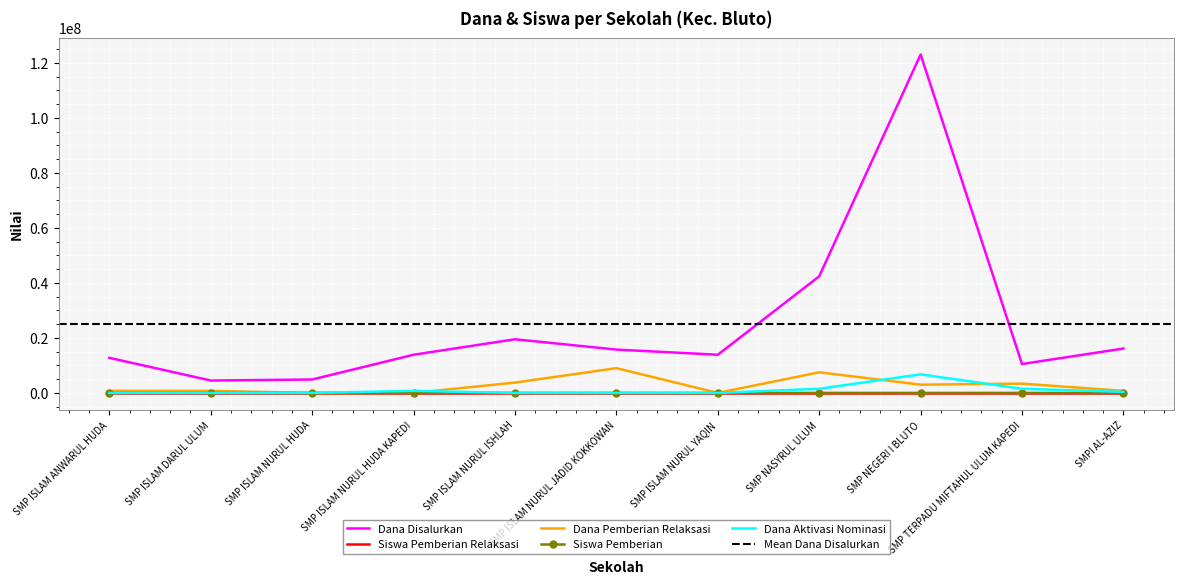

True or false: Dana Aktivasi Nominasi and Siswa Pemberian cross at least once.

True